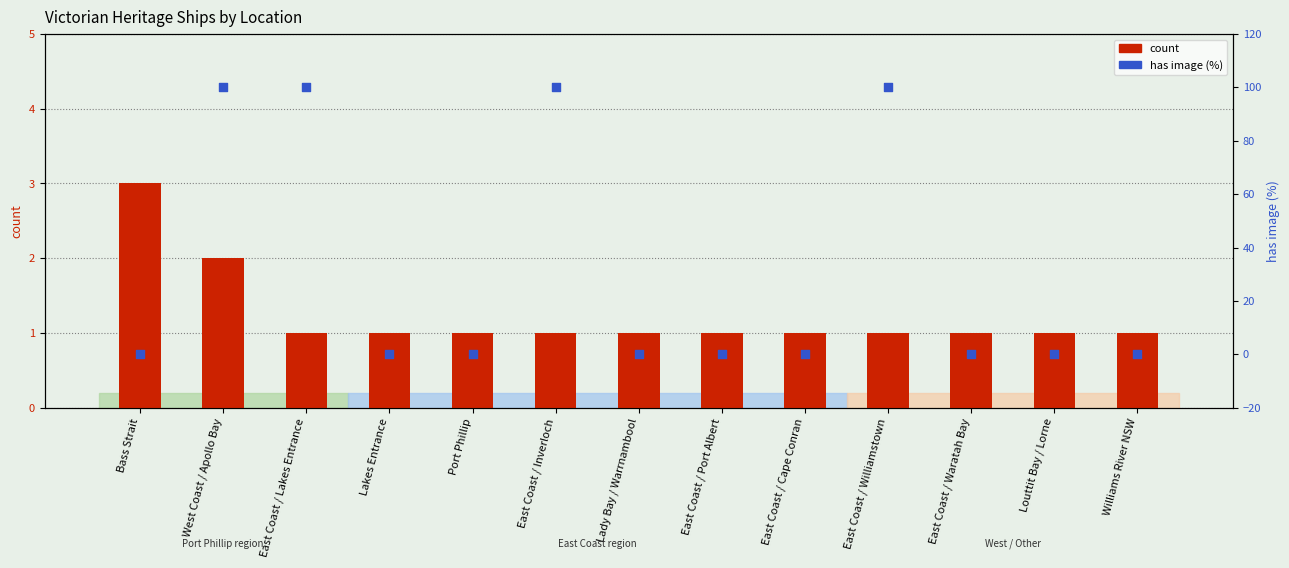

Is the value of has image (%) at Williams River NSW greater than the value of count at East Coast / Port Albert?

No